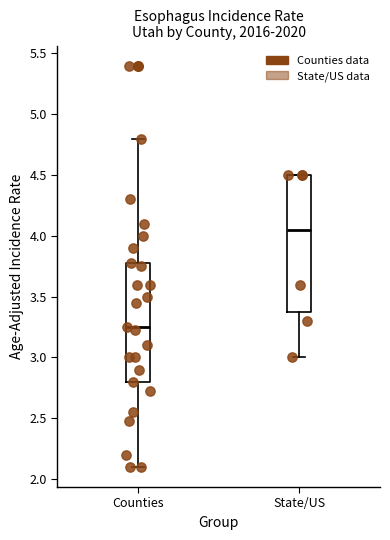

Reading left to right, read every box against the y-axis: the position of its median line, the range the box covers, and the ends of its whiskers. The values are not printed on the chart, so give them approximately, as read against the axis.

Counties: median 3.25, box 2.80 to 3.80, whiskers 2.10 to 4.80
State/US: median 4.05, box 3.40 to 4.50, whiskers 3.00 to 4.50